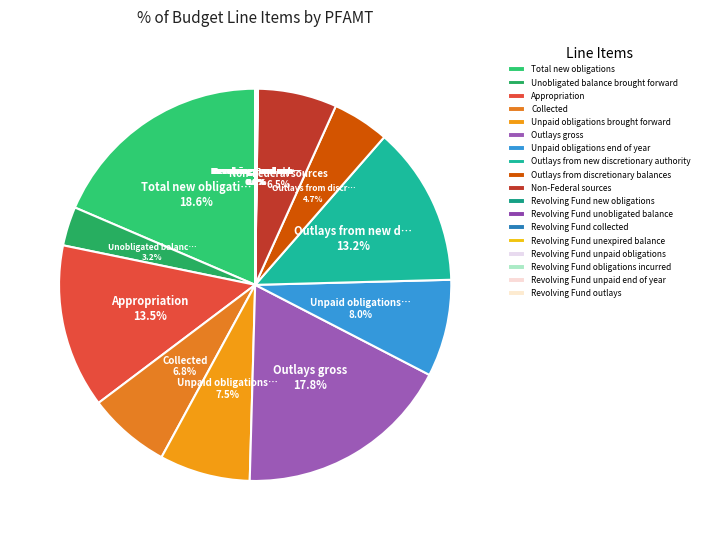

What is the ratio of the value at Outlays from discretionary balances to the value at Revolving Fund obligations incurred?

106.8